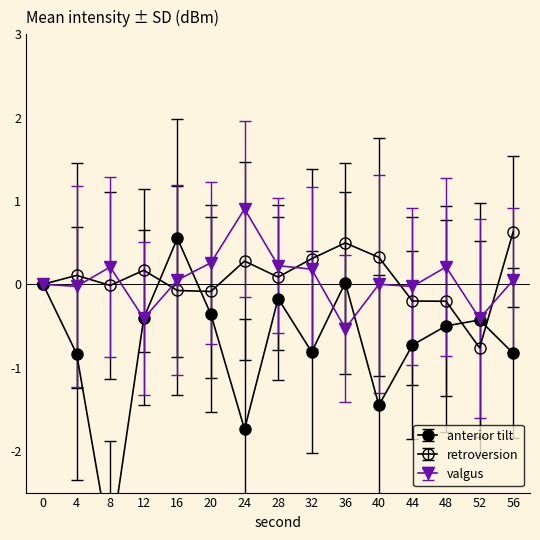

What is the difference between the second highest and minimum values in the second_vals series?

1.3